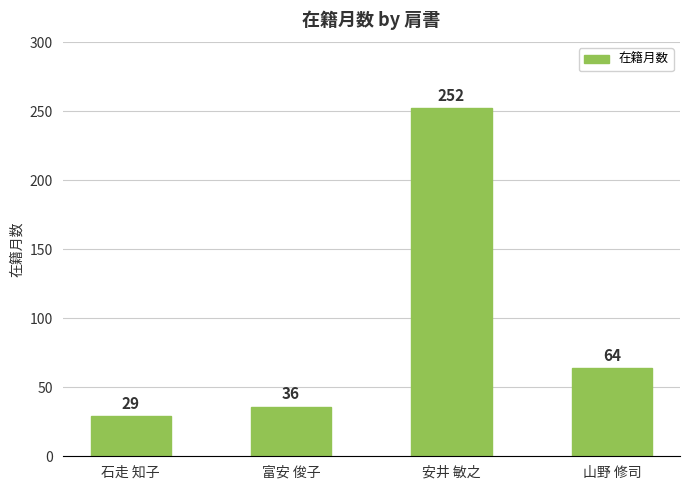

Which has a higher value, 安井 敏之 or 富安 俊子?

安井 敏之